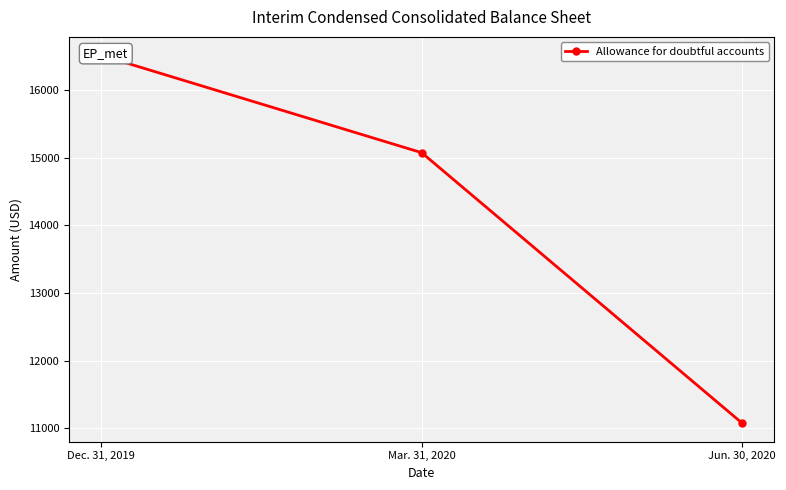

List the labels in order of value, largest first.

Dec. 31, 2019, Mar. 31, 2020, Jun. 30, 2020